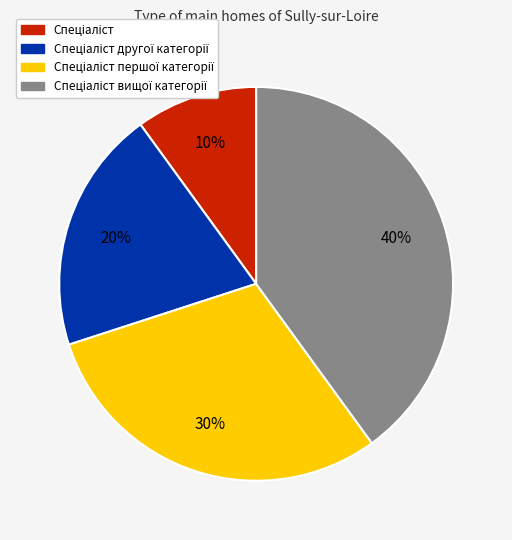

To the nearest percent, what is the difference between the largest and smallest slice percentages?

30%